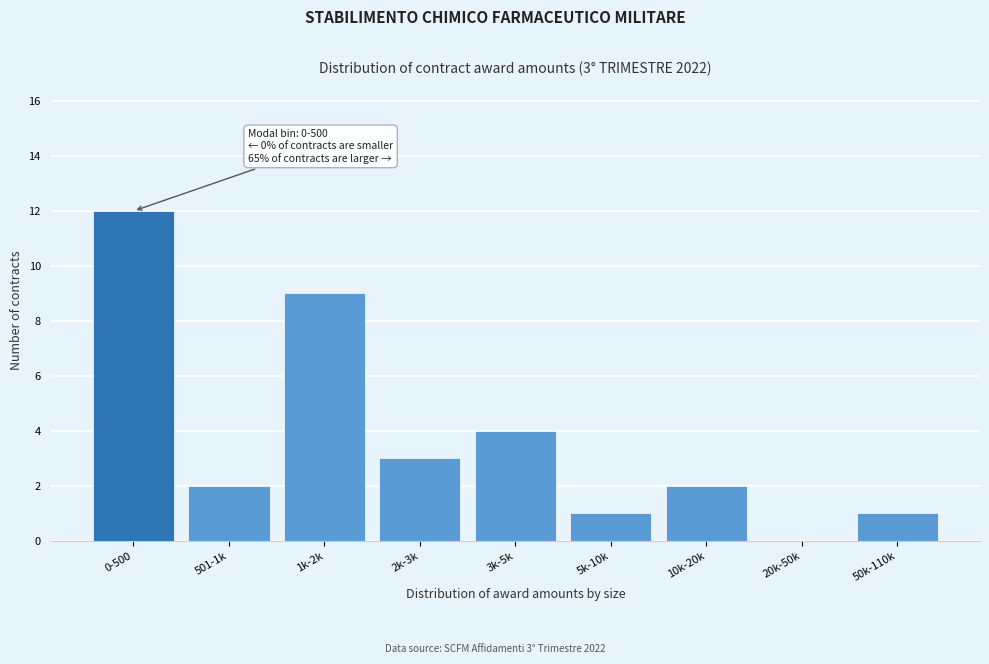

Reading left to right, list all the values displayed in this chart.

0-500=12	501-1k=2	1k-2k=9	2k-3k=3	3k-5k=4	5k-10k=1	10k-20k=2	20k-50k=0	50k-110k=1